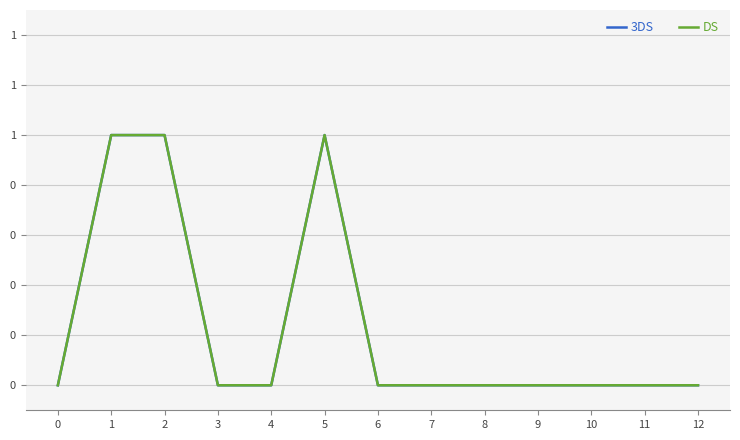

True or false: 3DS and DS cross at least once.

False